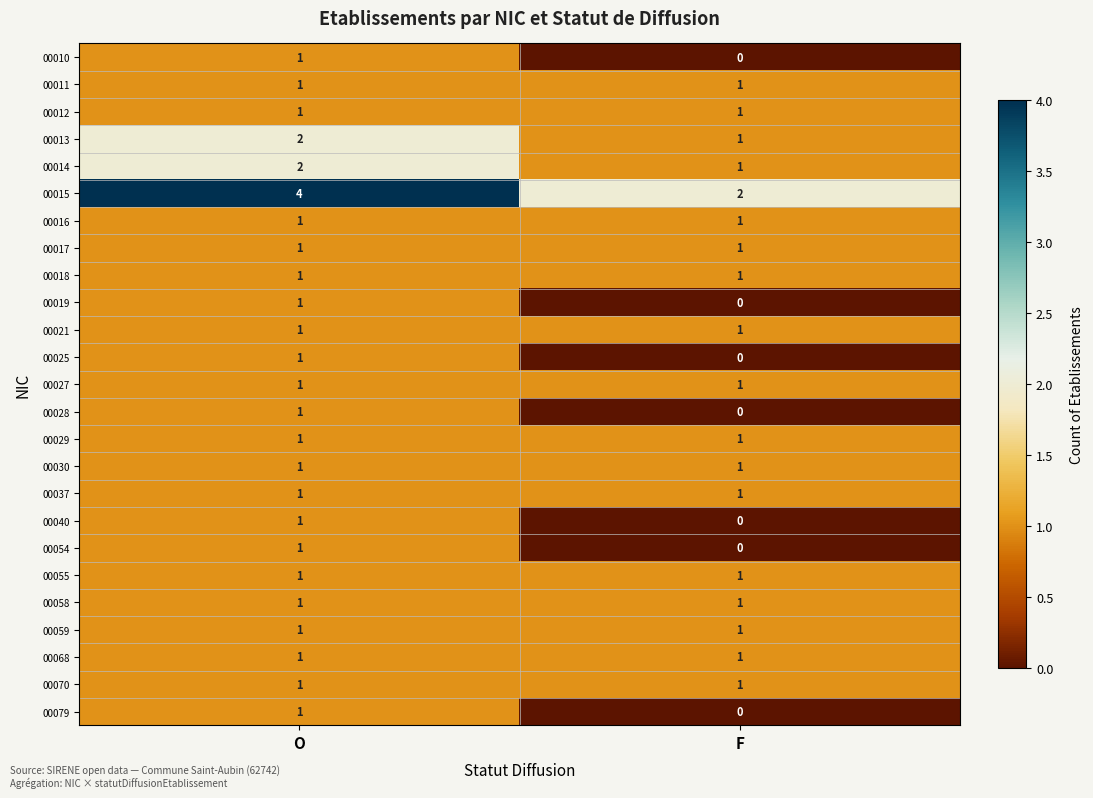

Count the number of categories in the chart.

2